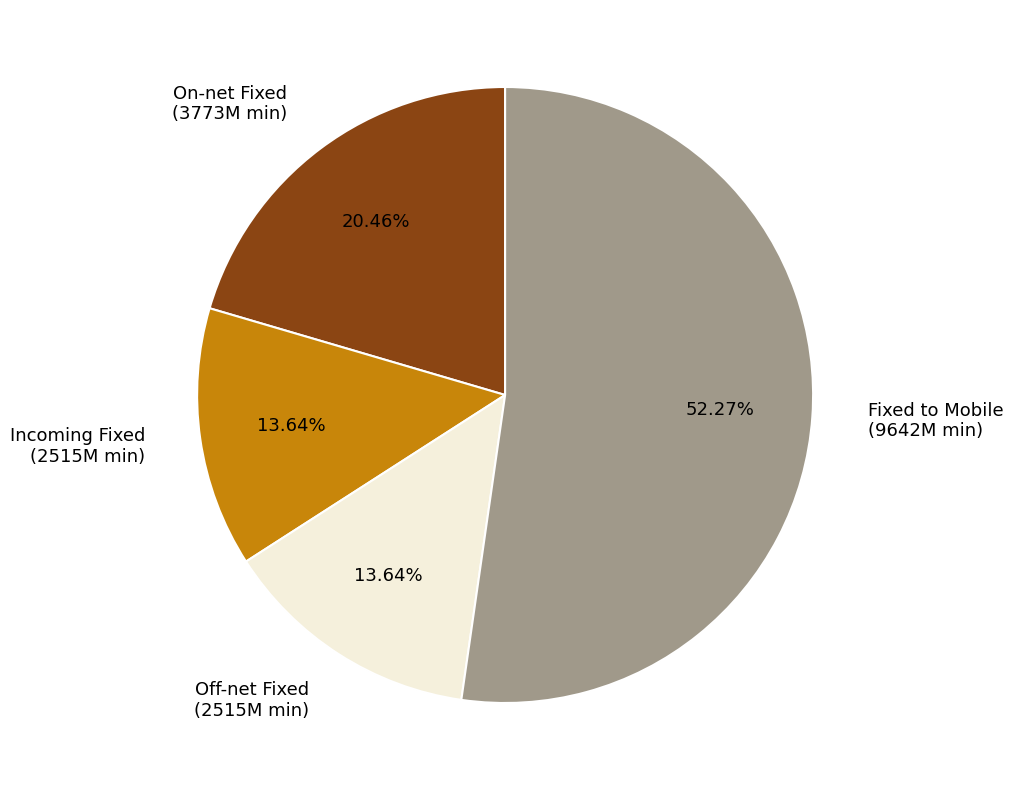

What is the ratio of the value at Incoming Fixed (2515M min) to the value at On-net Fixed (3773M min)?

0.7